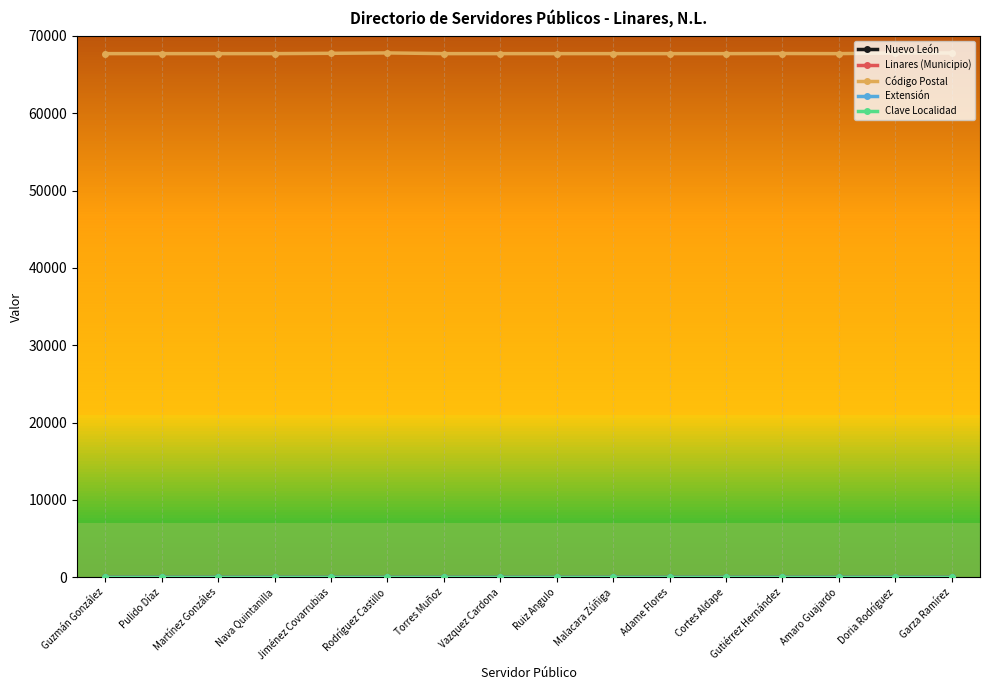

Which series has the largest total across all categories?

Código Postal